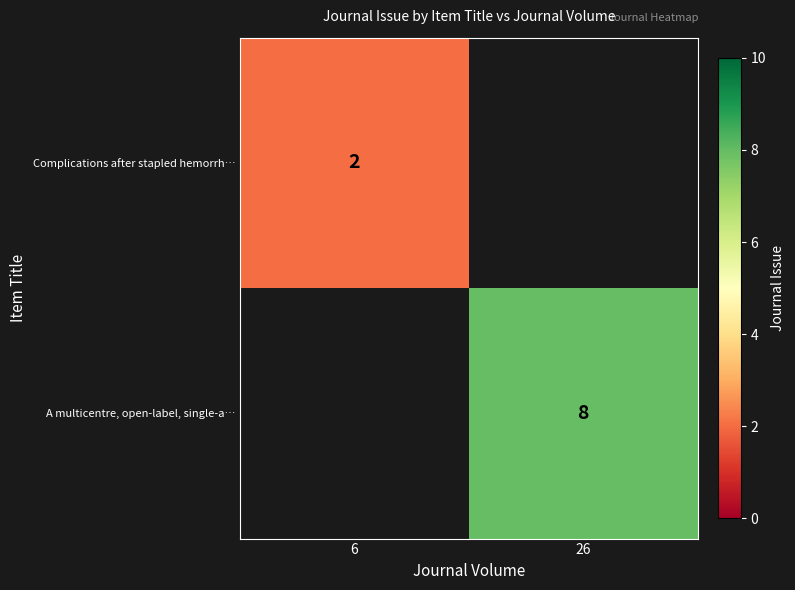

The value of Complications after stapled hemorrh… at 6 is 3. True or false?

False